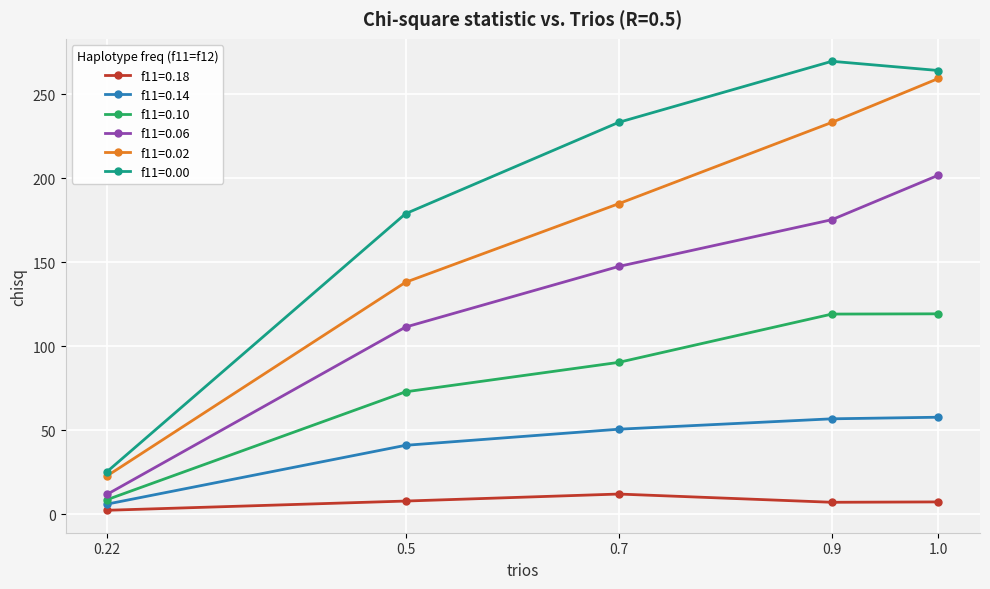

In f11=0.18, how many points are lower than both neighbors (excluding endpoints)?

1